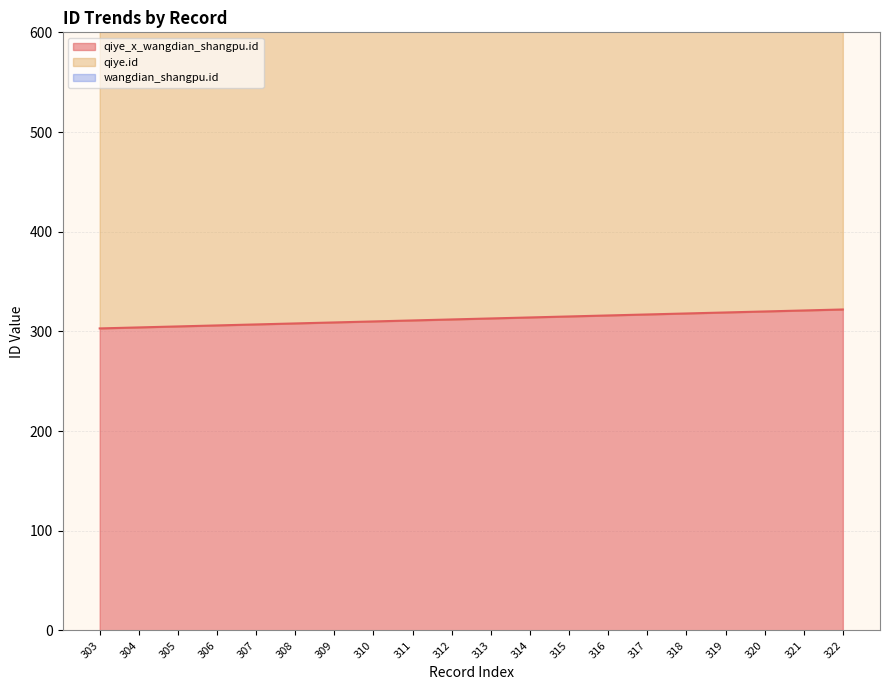

The qiye_x_wangdian_shangpu.id series shows 467 at 316. True or false?

False